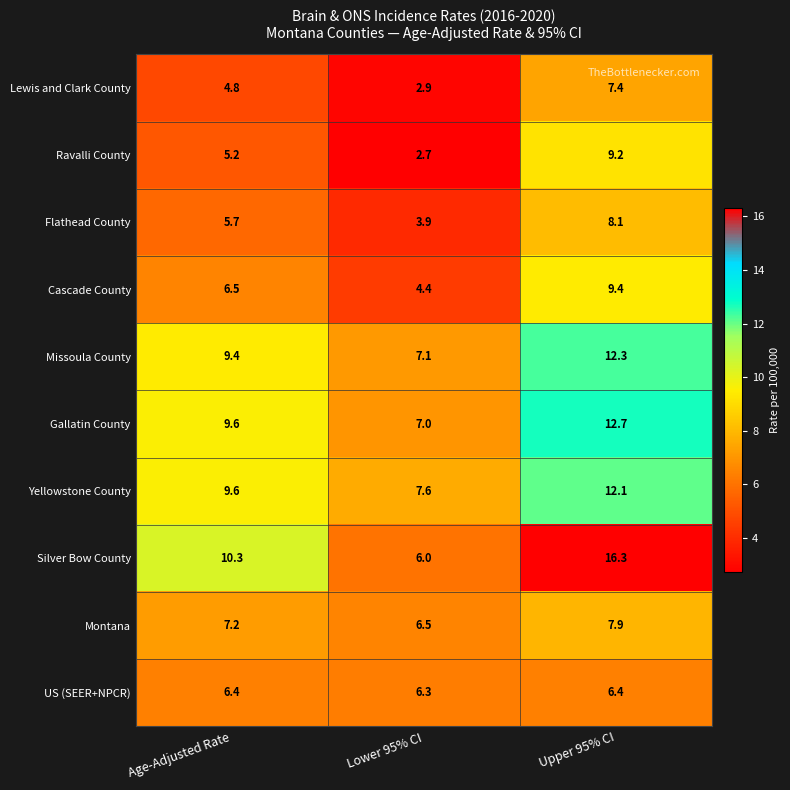

What is the average value of the Yellowstone County series?

9.8